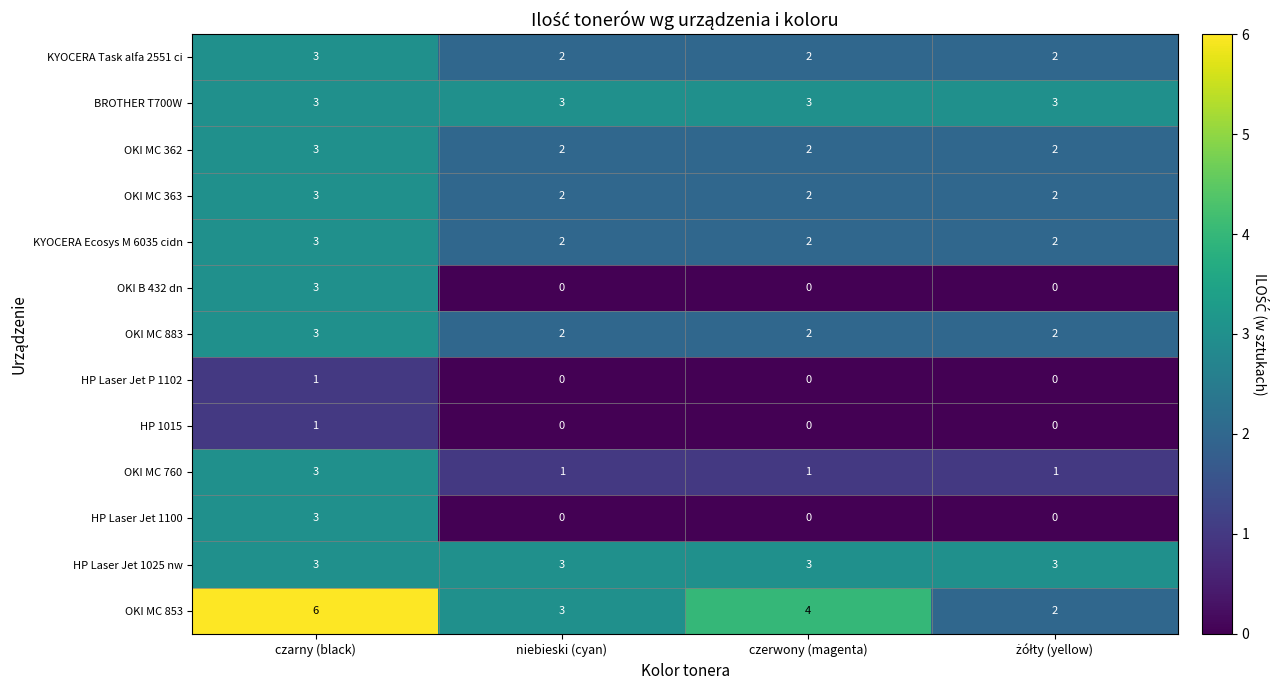

What is the difference between the maximum and minimum values in the HP Laser Jet 1100 series?

3